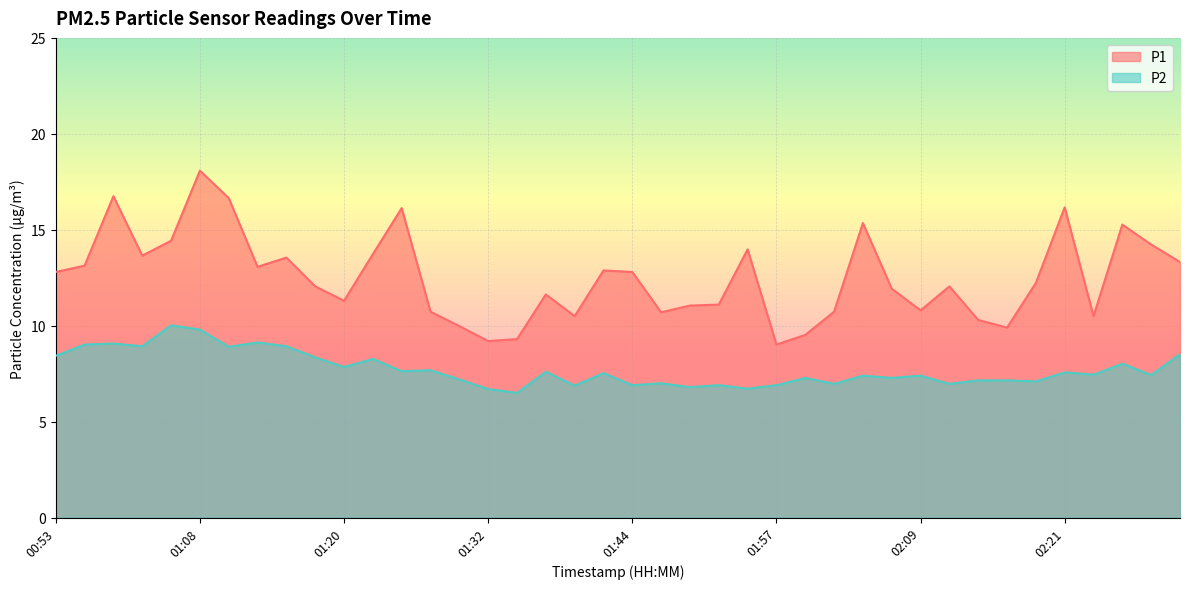

At 02:21, list the series in order from largest to smallest.

P1, P2